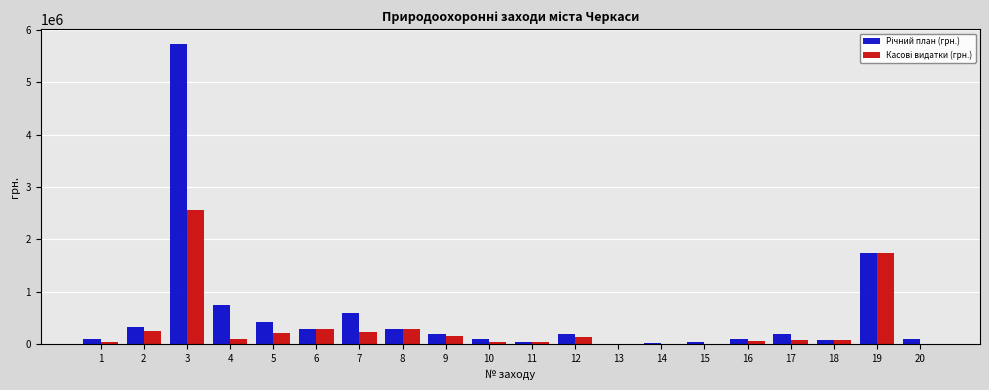

What is the greatest value displayed?

5724805.1